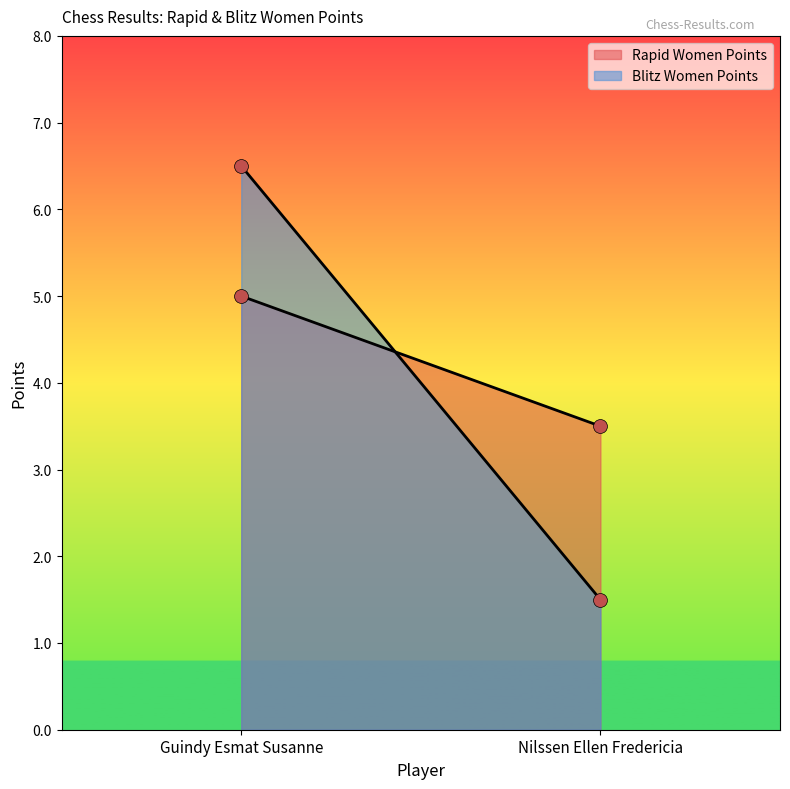

Is the value of Rapid Women Points at Guindy Esmat Susanne greater than the value of Blitz Women Points at Guindy Esmat Susanne?

No